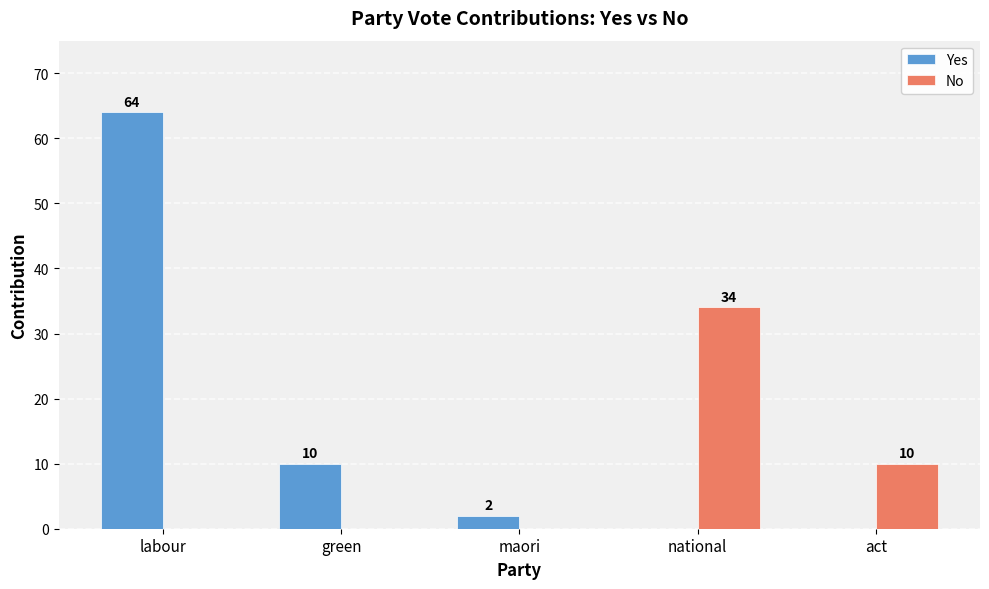

What are all the series names shown in the legend?

Yes, No